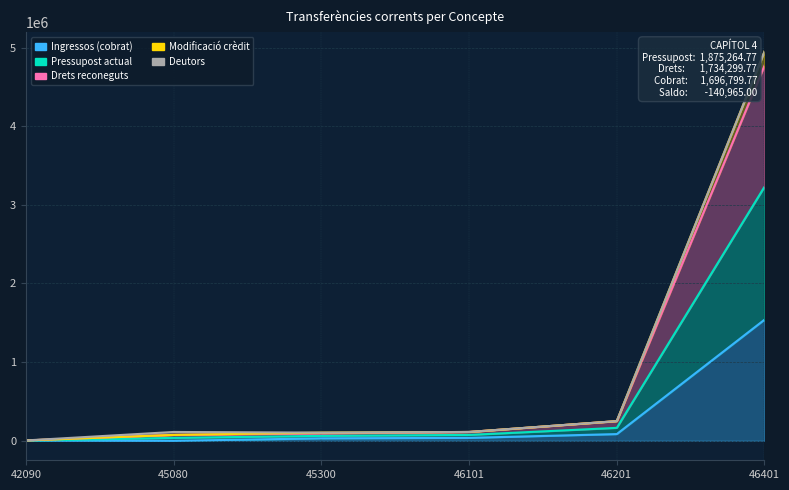

True or false: Modificació crèdit has more than 1 interior local peaks.

False